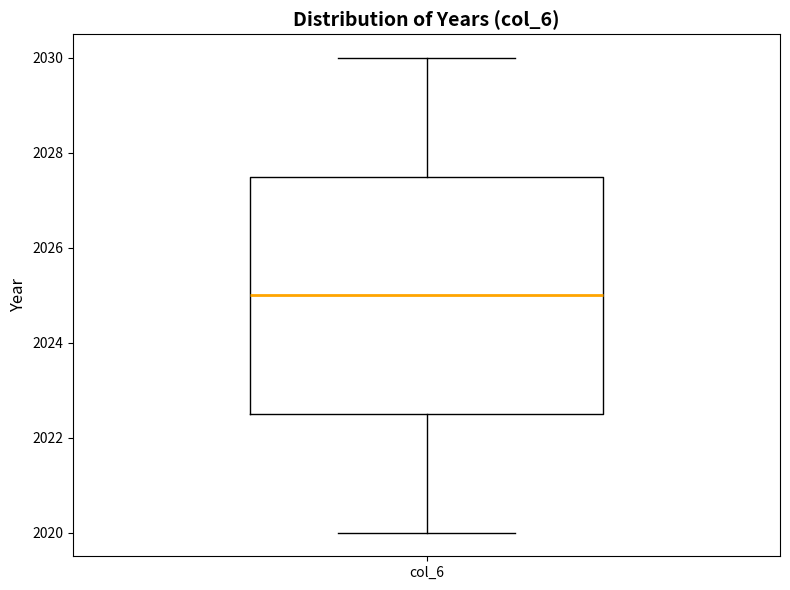

Where does the lower whisker of the box for col_6 end on the y-axis? The values are not printed on the chart, so give them approximately, as read against the axis.

2020.0